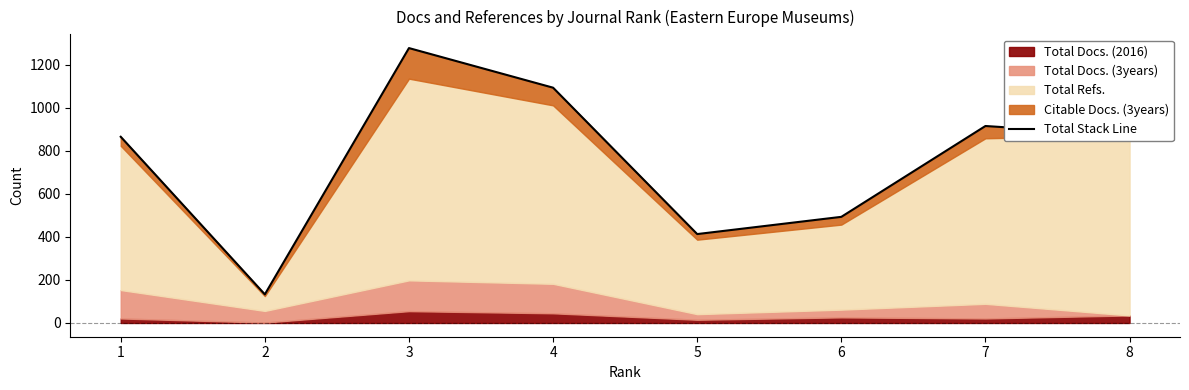

Where does the data first go above 872?

3